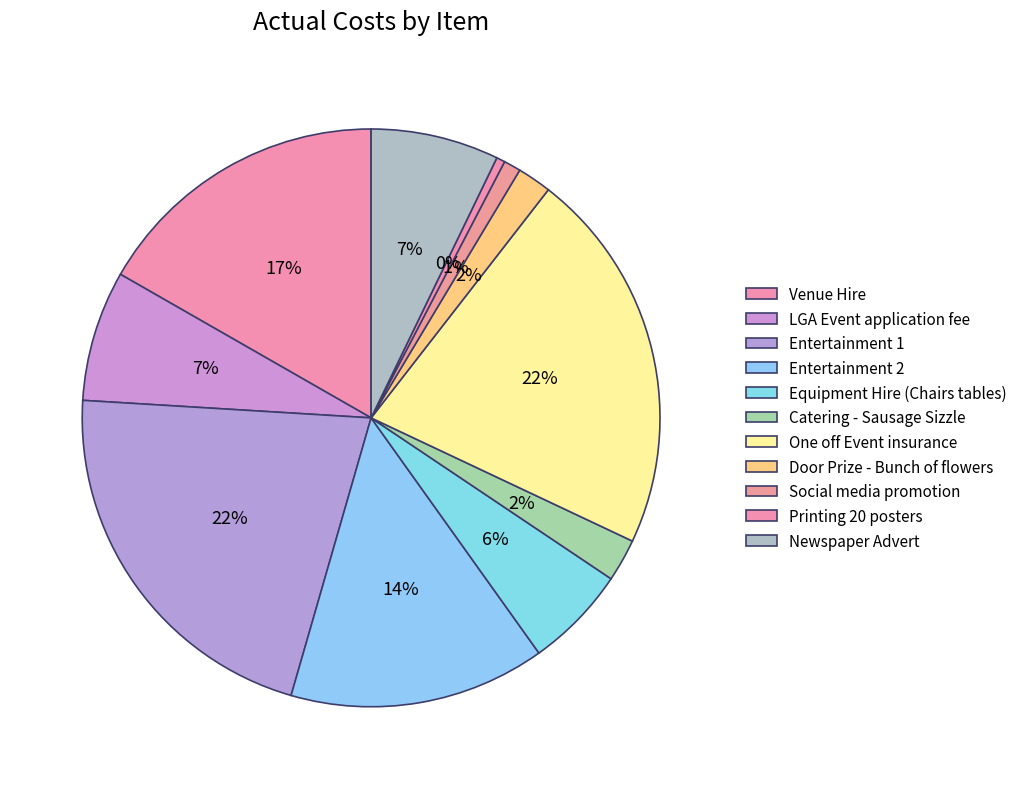

How many slices are in this pie chart?

11